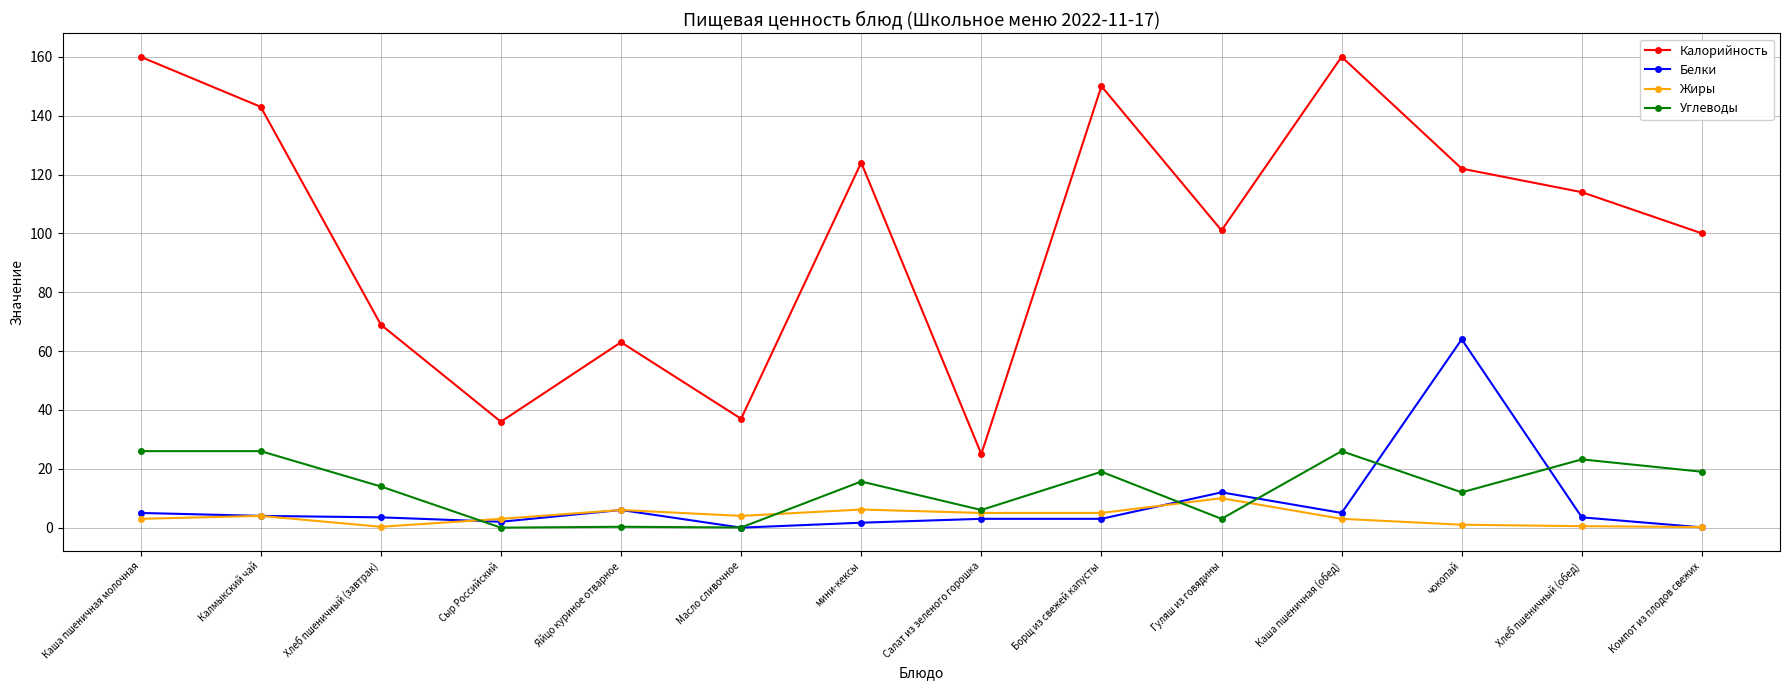

The Калорийность series shows 114.0 at Хлеб пшеничный (обед). True or false?

True